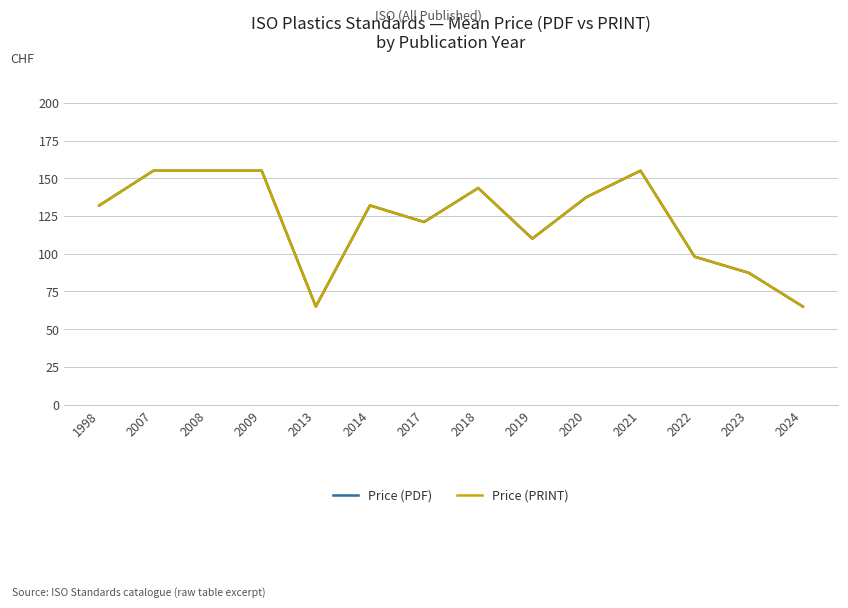

Does the chart display data point markers on the line(s)?

No